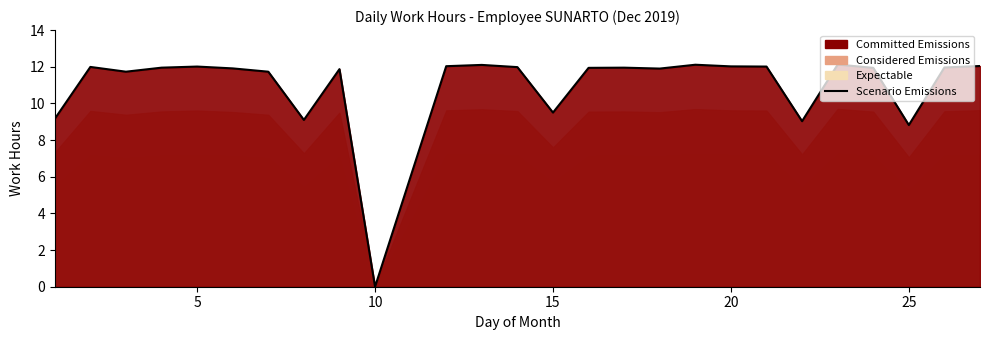

What is the difference between the maximum and minimum values?

12.1